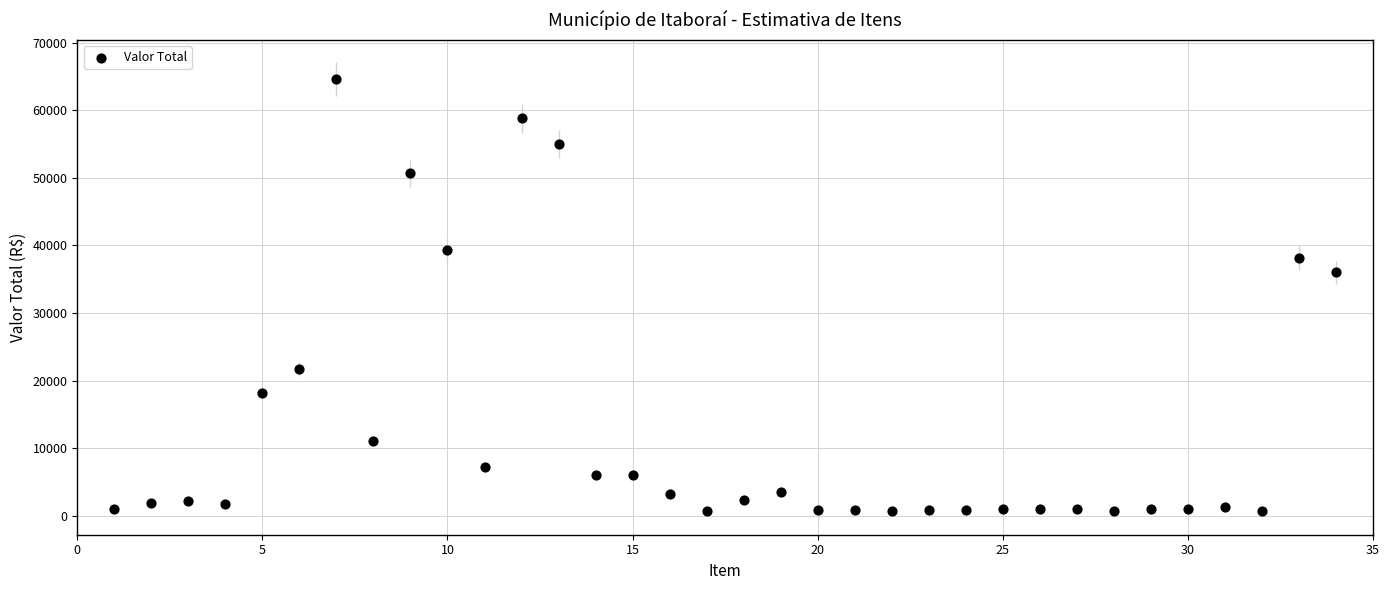

What is the range of Y values (max minus min)?

63940.8